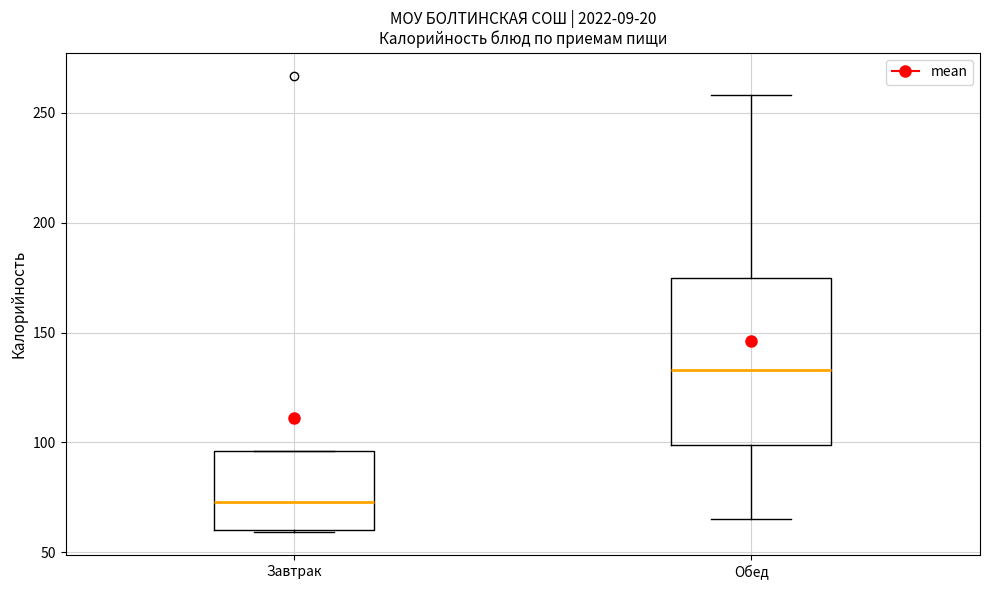

Reading left to right, transcribe this box plot: for each box, give where its median line is, the range the box spans, and where its two whiskers end, as read against the y-axis. The values are not printed on the chart, so give them approximately, as read against the axis.

Завтрак: median 75, box 60 to 95, whiskers 60 to 95
Обед: median 135, box 100 to 175, whiskers 65 to 260